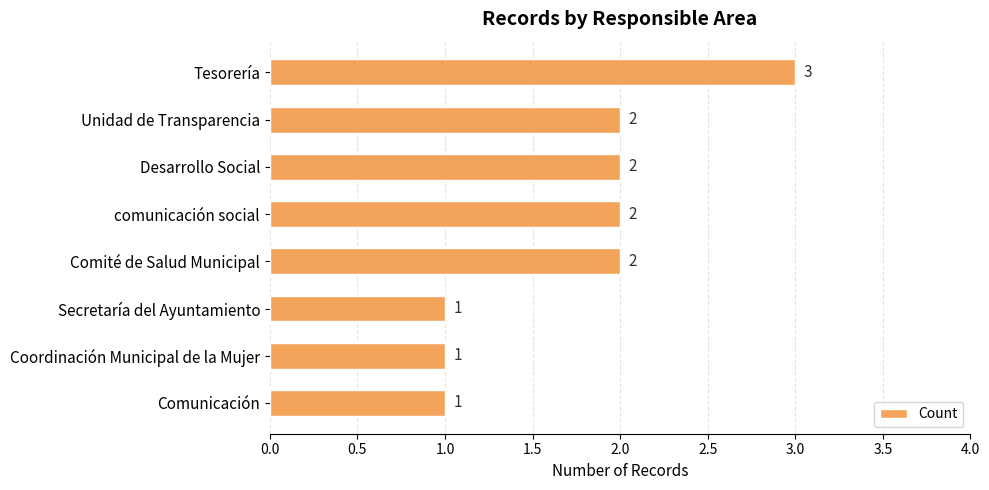

The value at Comunicación is 1. True or false?

True